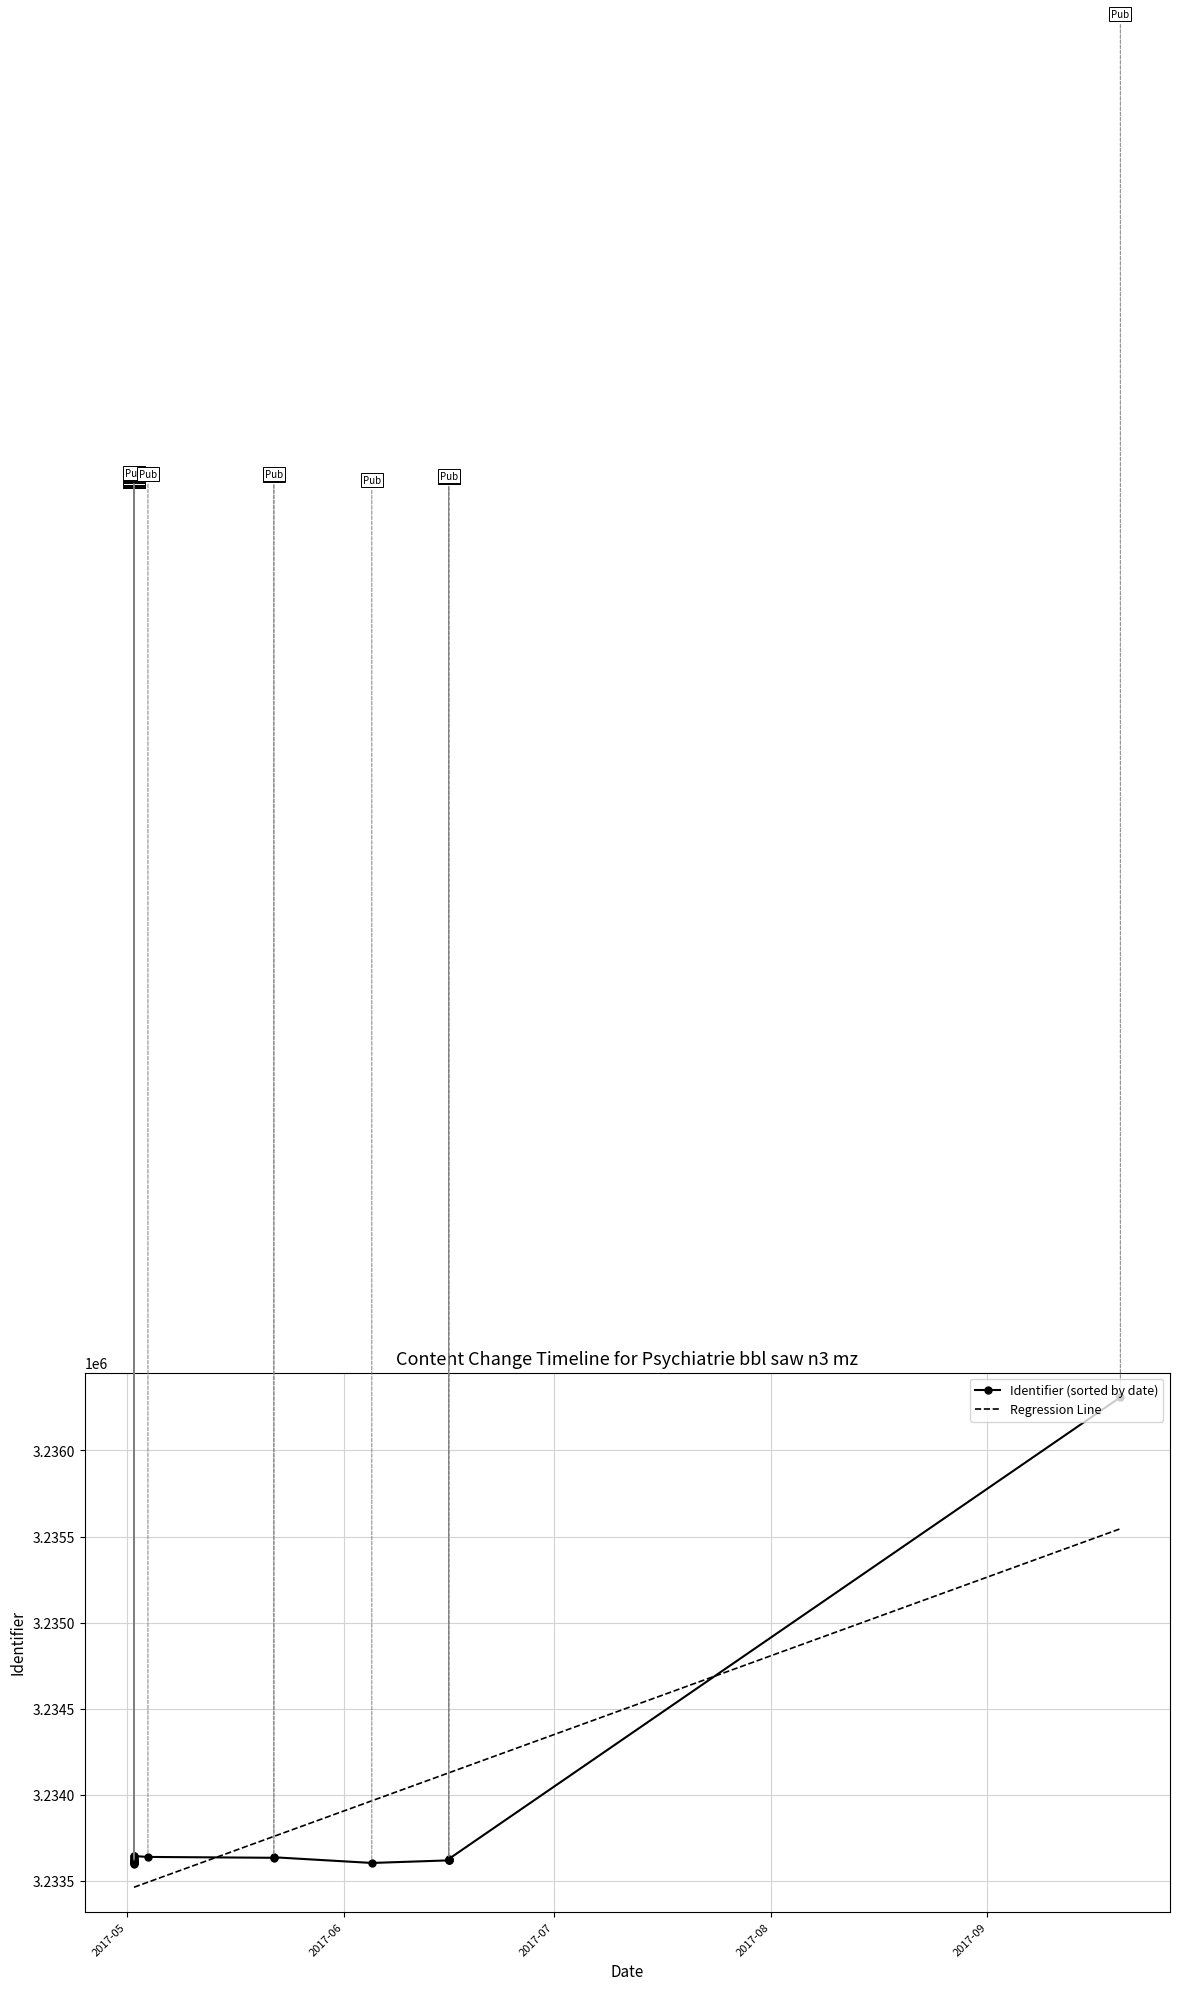

Rank the series by their maximum value, from highest to lowest.

Identifier (sorted by date), Regression Line